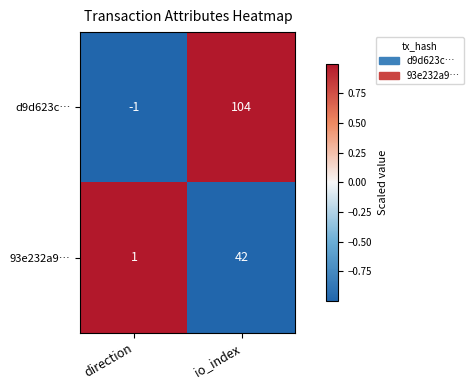

At which category is the sum across all series the highest?

io_index